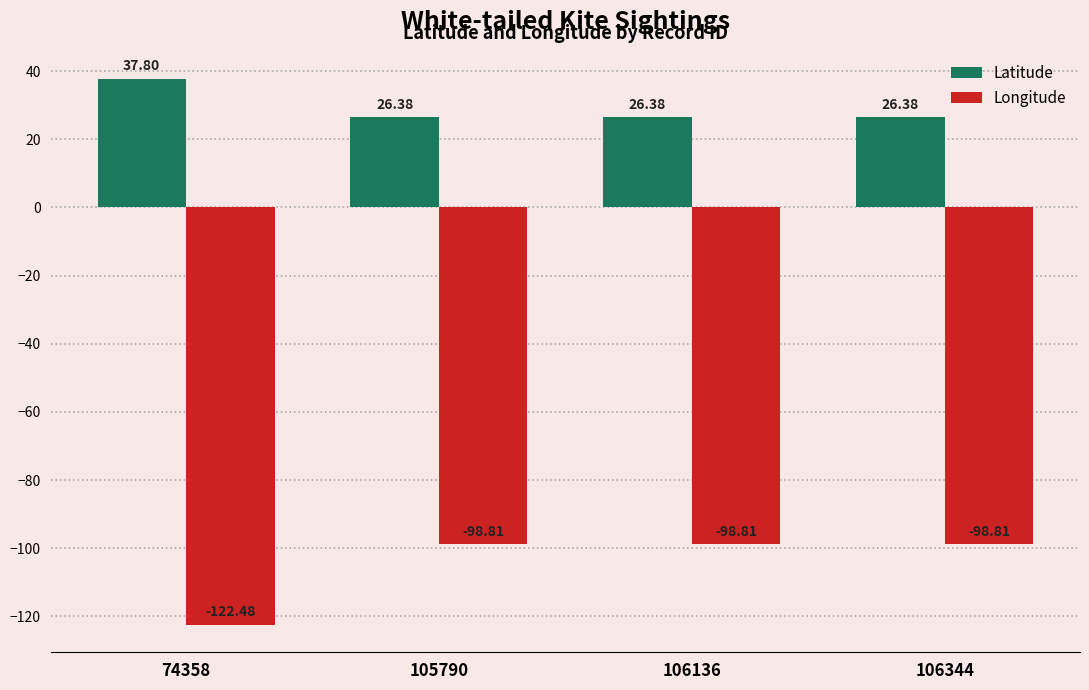

What is the total value across all series at 105790?

-72.4